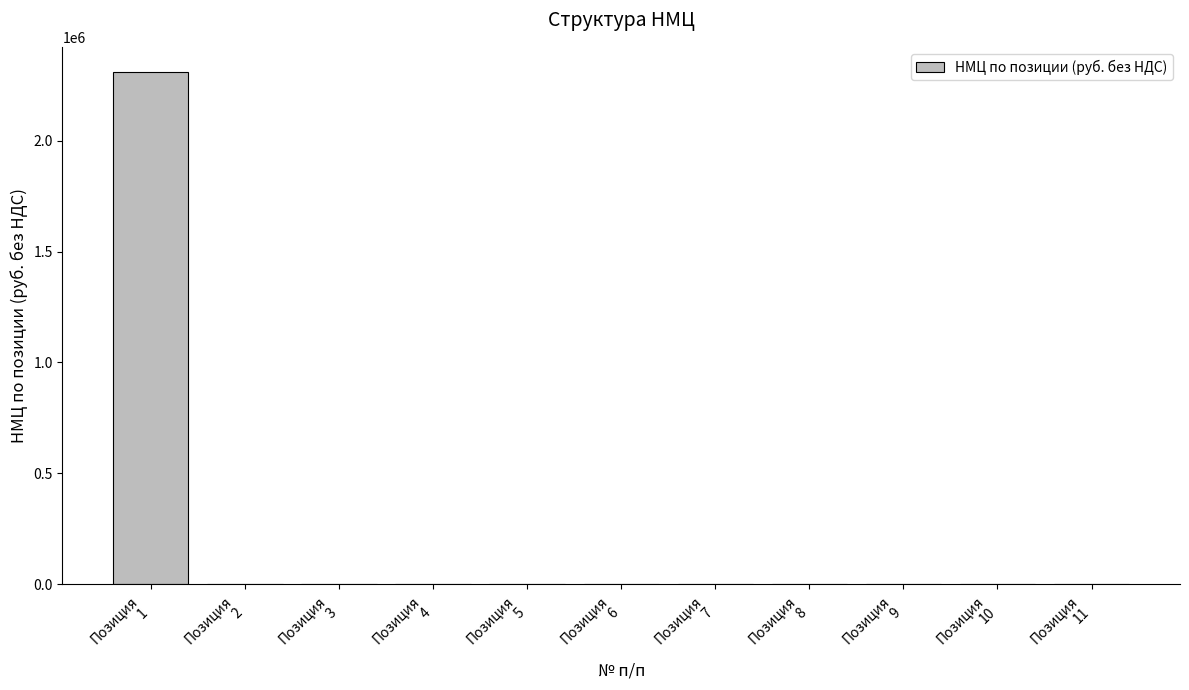

What is the greatest value displayed?

2308321.3